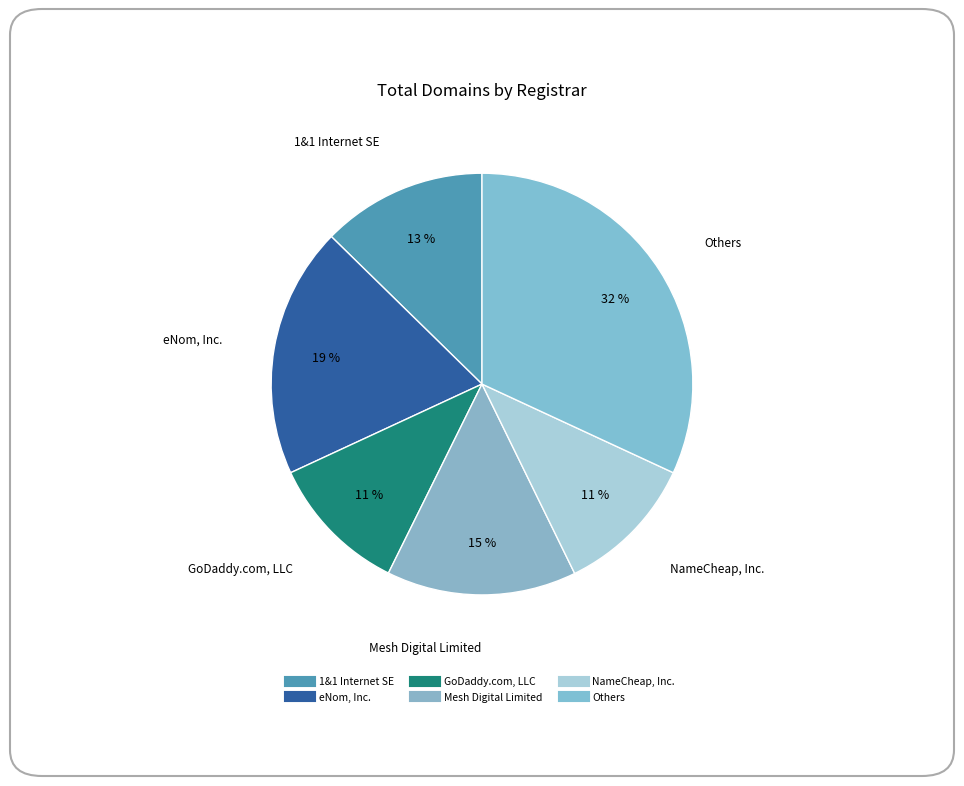

How many segments does this pie chart have?

6